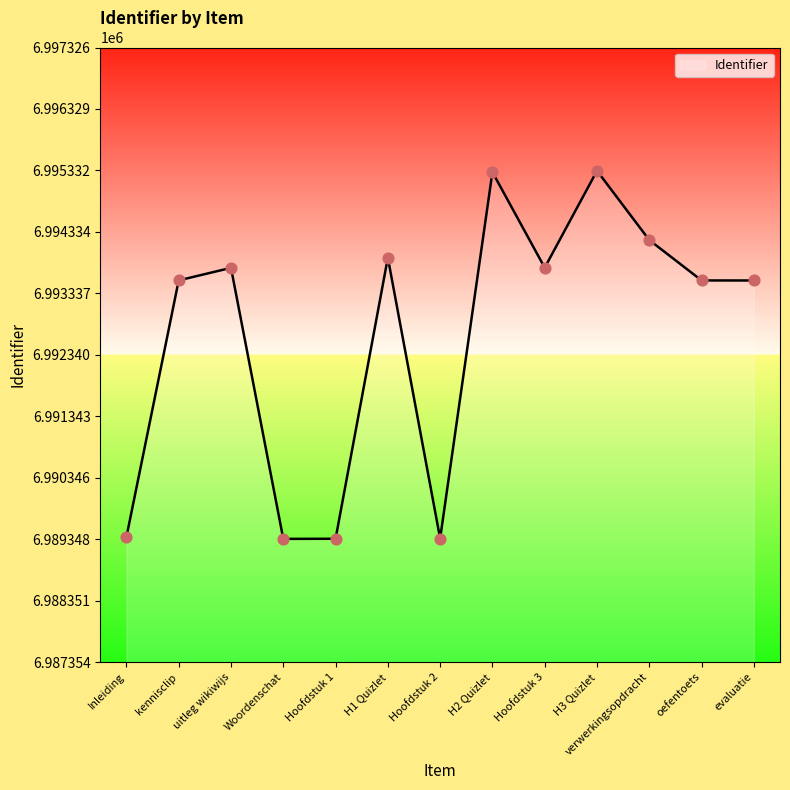

Approximately how many times larger is the value at H3 Quizlet compared to evaluatie?

1.0